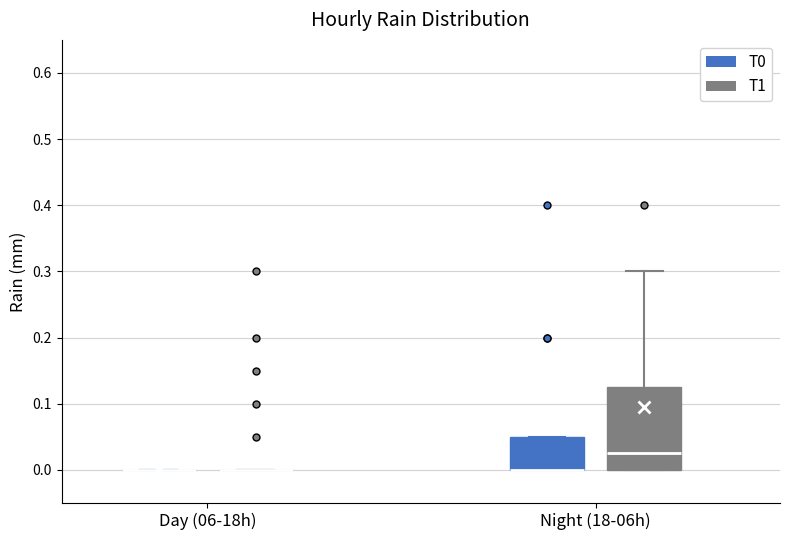

Reading left to right, read every box against the y-axis: the position of its median line, the range the box covers, and the ends of its whiskers. The values are not printed on the chart, so give them approximately, as read against the axis.

Day (06-18h) (T0): box collapsed to a line at 0.00, whiskers 0.00 to 0.00
Day (06-18h) (T1): box collapsed to a line at 0.00, whiskers 0.00 to 0.00
Night (18-06h) (T0): median 0.00 (drawn on the box's lower edge), box 0.00 to 0.05, whiskers 0.00 to 0.05
Night (18-06h) (T1): median 0.03, box 0.00 to 0.13, whiskers 0.00 to 0.30